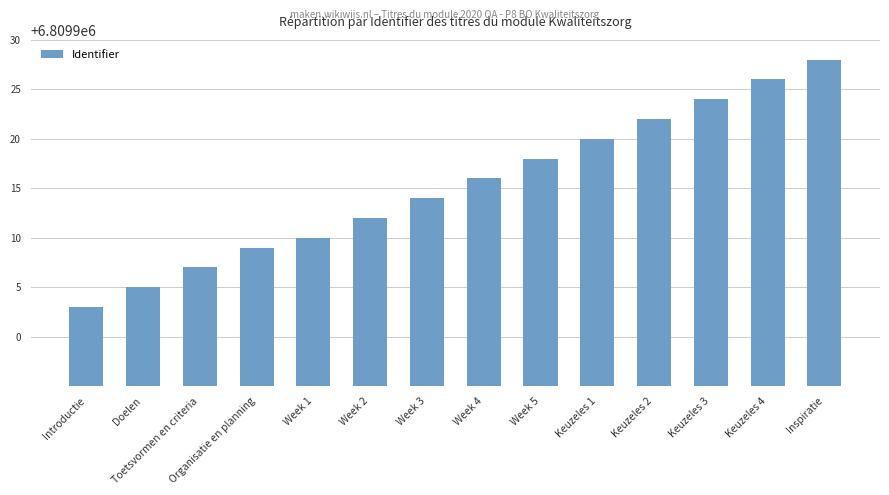

What is the approximate value at Keuzeles 4, to the nearest 5?

6809925